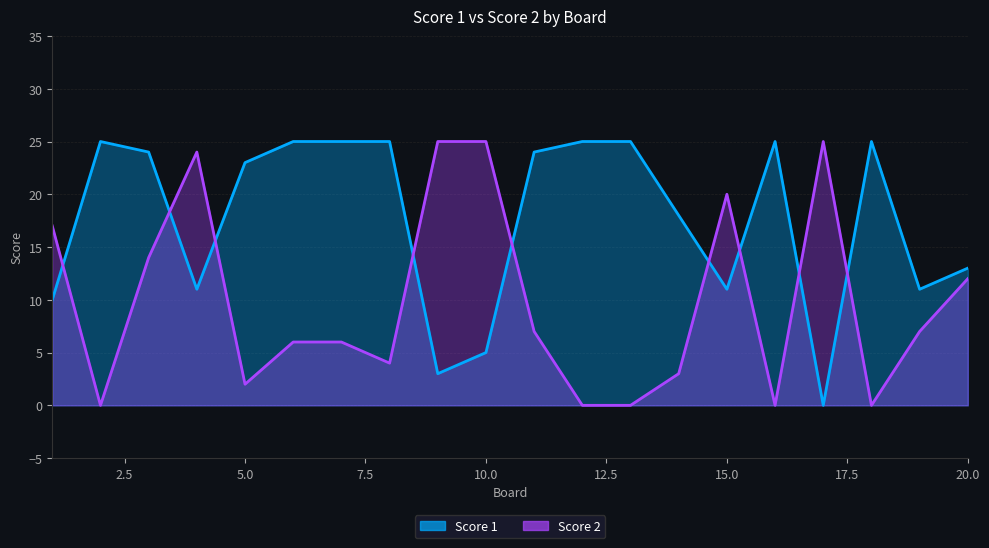

List the labels in order of Score 1 value, largest first.

2, 6, 7, 8, 12, 13, 16, 18, 3, 11, 5, 14, 20, 4, 15, 19, 1, 10, 9, 17